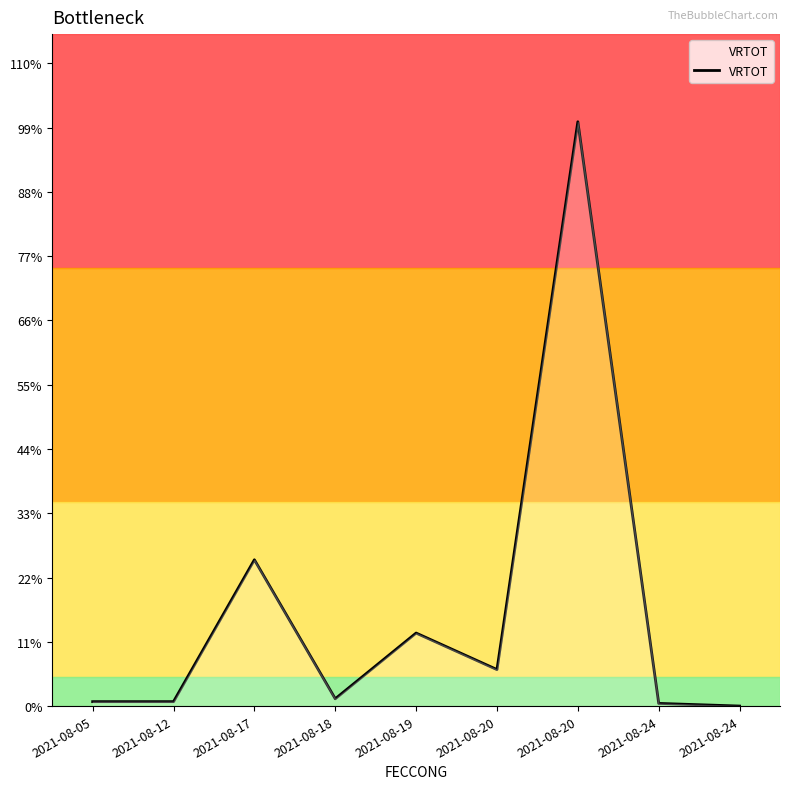

Which has a higher value, 2021-08-17 or 2021-08-18?

2021-08-17